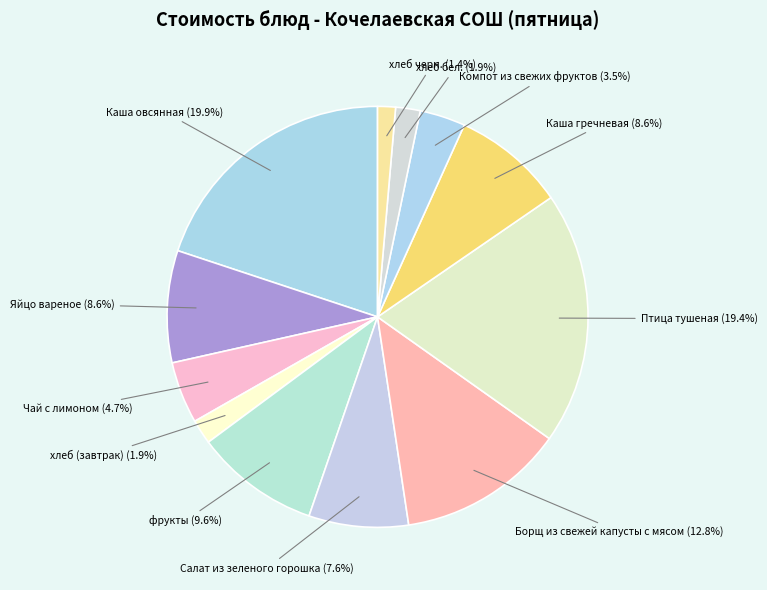

What is the smallest slice in the pie chart?

хлеб черн.